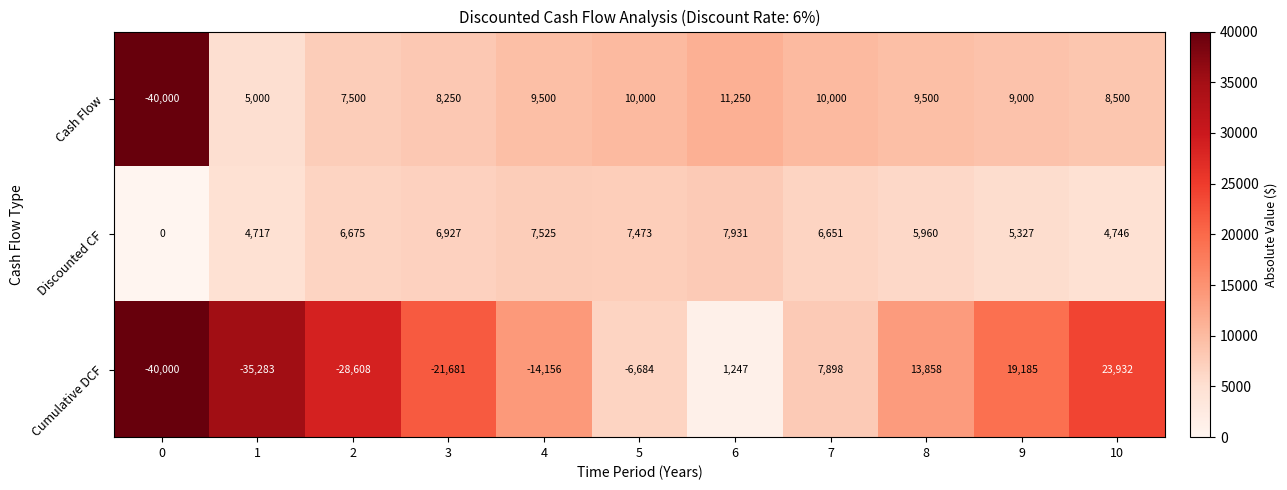

What is the spread (max minus min) of values at 3?

29931